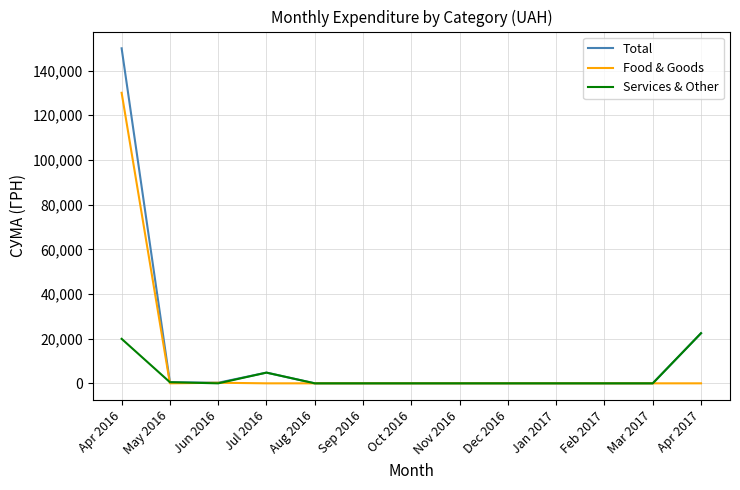

True or false: Services & Other has a value of -10252.6 at Jan 2017.

False